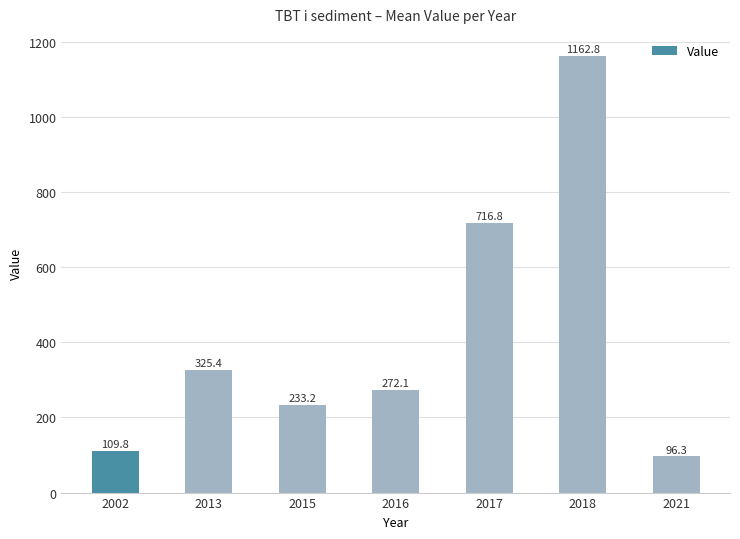

List the labels in order of value, smallest first.

2021, 2002, 2015, 2016, 2013, 2017, 2018